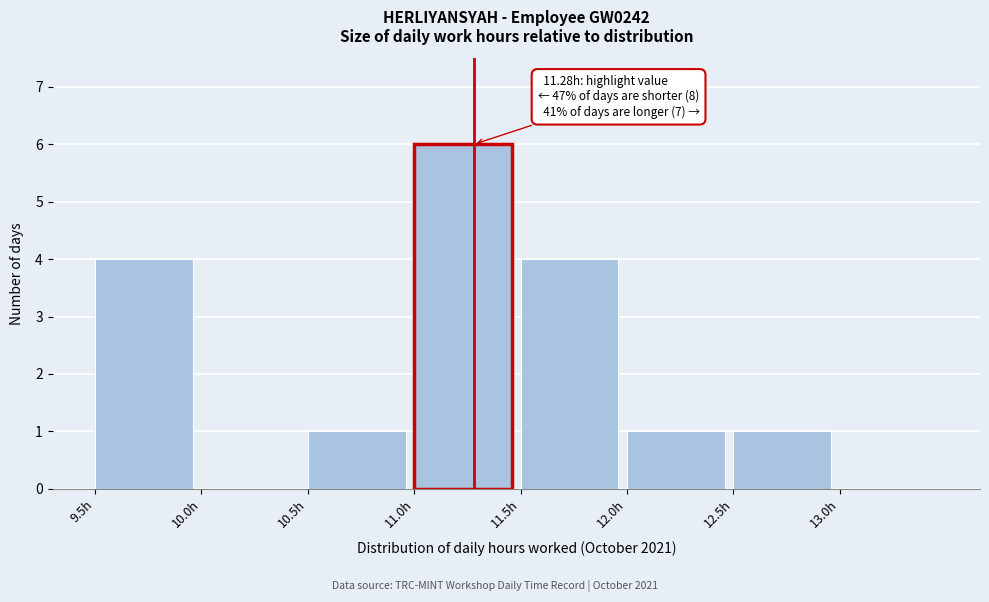

Over which range of the x-axis is the bar tallest?

11.0 to 11.5